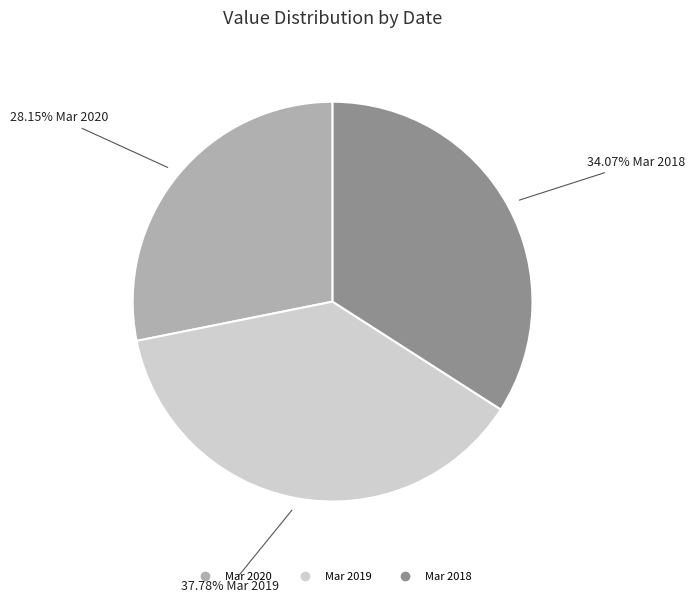

How many slices are in this pie chart?

3